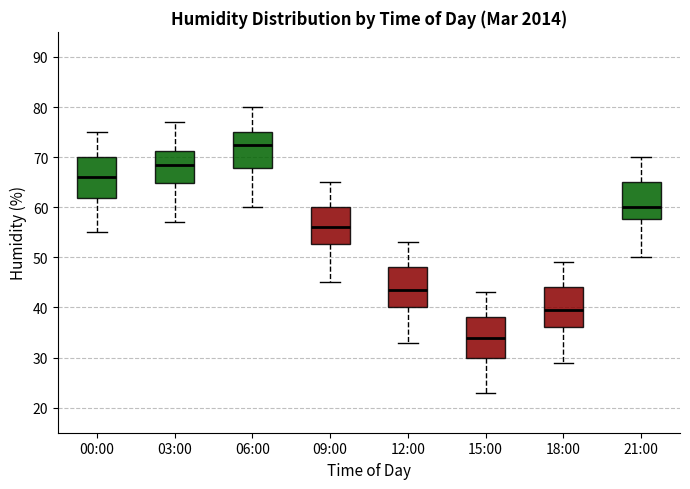

Reading left to right, transcribe this box plot: for each box, give where its median line is, the range the box spans, and where its two whiskers end, as read against the y-axis. The values are not printed on the chart, so give them approximately, as read against the axis.

00:00: median 66, box 62 to 70, whiskers 55 to 75
03:00: median 69, box 65 to 71, whiskers 57 to 77
06:00: median 73, box 68 to 75, whiskers 60 to 80
09:00: median 56, box 53 to 60, whiskers 45 to 65
12:00: median 44, box 40 to 48, whiskers 33 to 53
15:00: median 34, box 30 to 38, whiskers 23 to 43
18:00: median 40, box 36 to 44, whiskers 29 to 49
21:00: median 60, box 58 to 65, whiskers 50 to 70